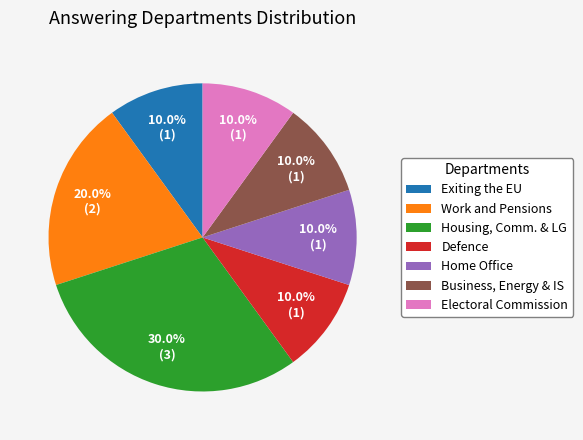

What is the ratio of the value at Work and Pensions to the value at Housing, Comm. & LG?

0.7